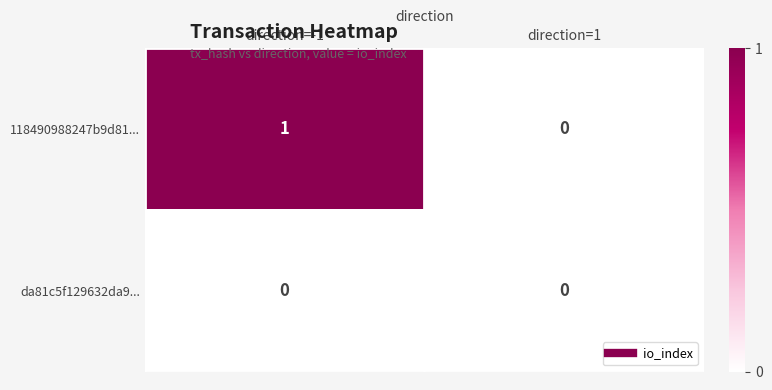

Reading right to left, extract all data points from this chart.

118490988247b9d81...: 0	1
da81c5f129632da9...: 0	0